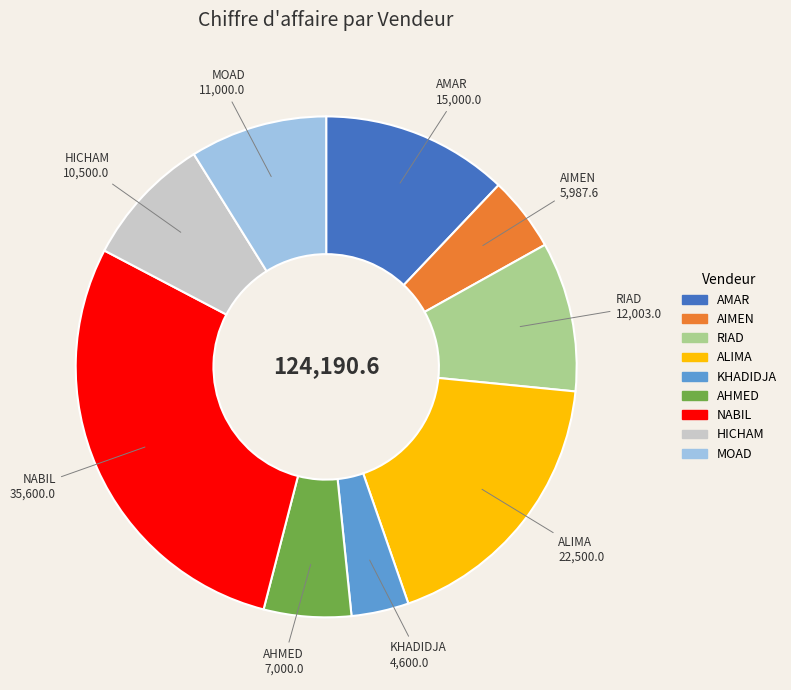

Does MOAD represent more than half of the total?

No